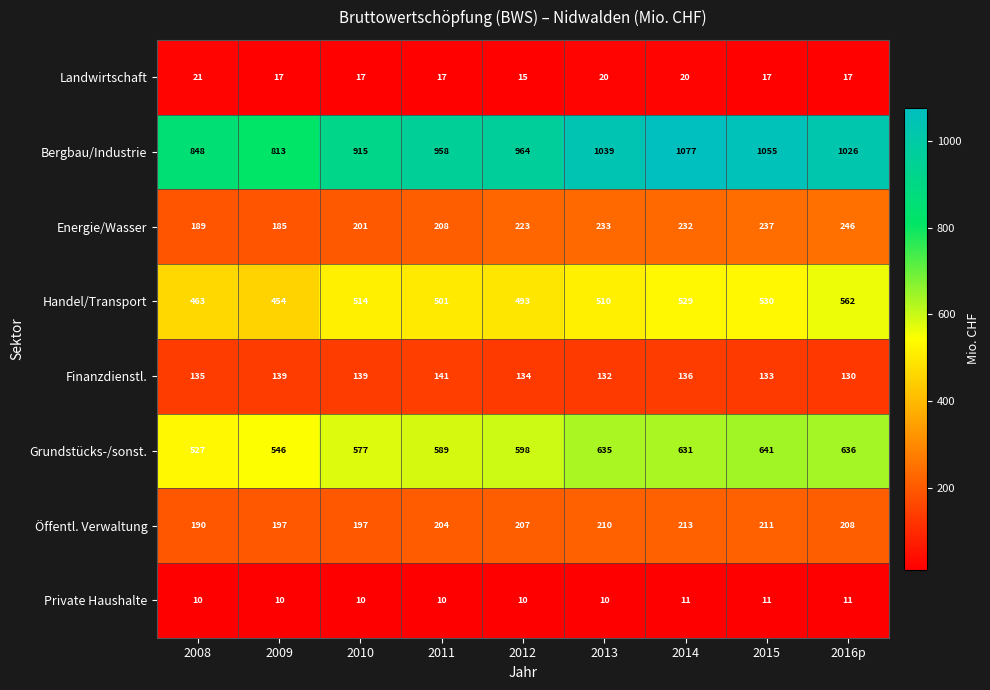

List the series in order of their peak value, highest first.

Bergbau/Industrie, Grundstücks-/sonst., Handel/Transport, Energie/Wasser, Öffentl. Verwaltung, Finanzdienstl., Landwirtschaft, Private Haushalte